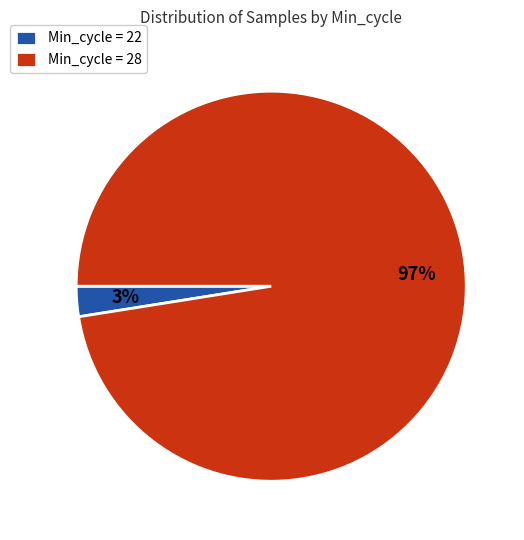

Do Min_cycle = 28 and Min_cycle = 22 together represent more than half of the pie?

Yes